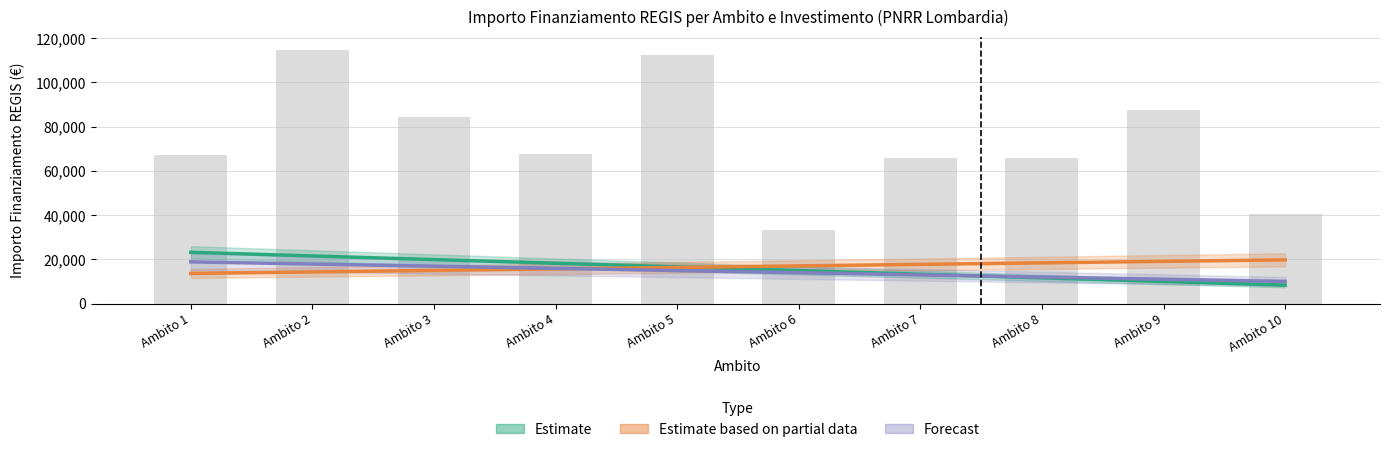

What is the difference between the Estimate based on partial data (group 2) values at Ambito 5 and Ambito 4?

682.9